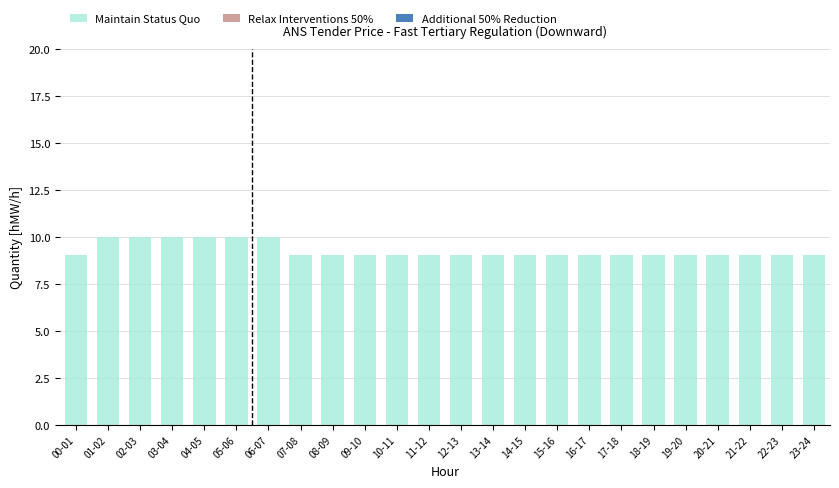

Reading left to right, transcribe all the data shown in this chart.

9	10	10	10	10	10	10	9	9	9	9	9	9	9	9	9	9	9	9	9	9	9	9	9